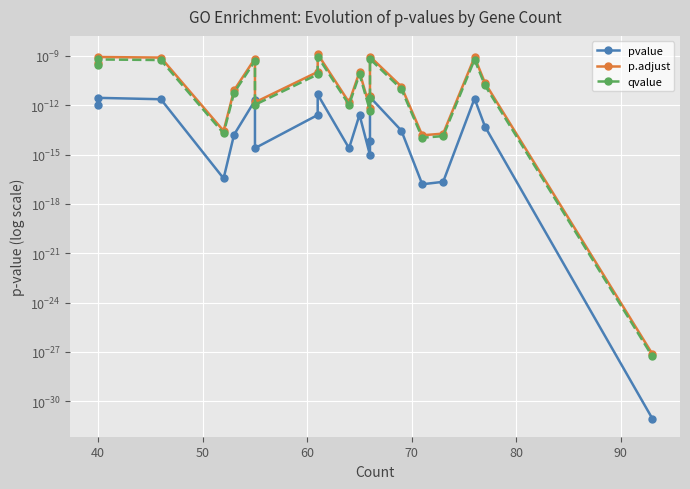

How many lines are shown in the chart?

3